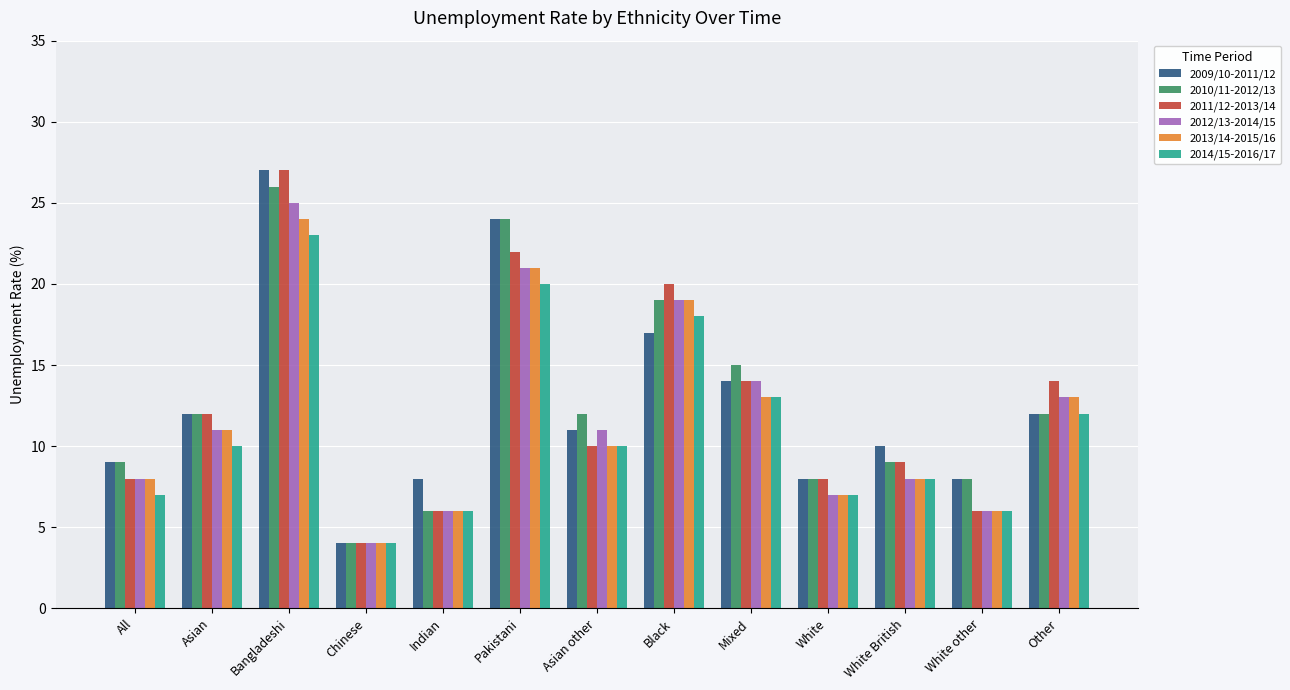

How many categories are shown in the chart?

13